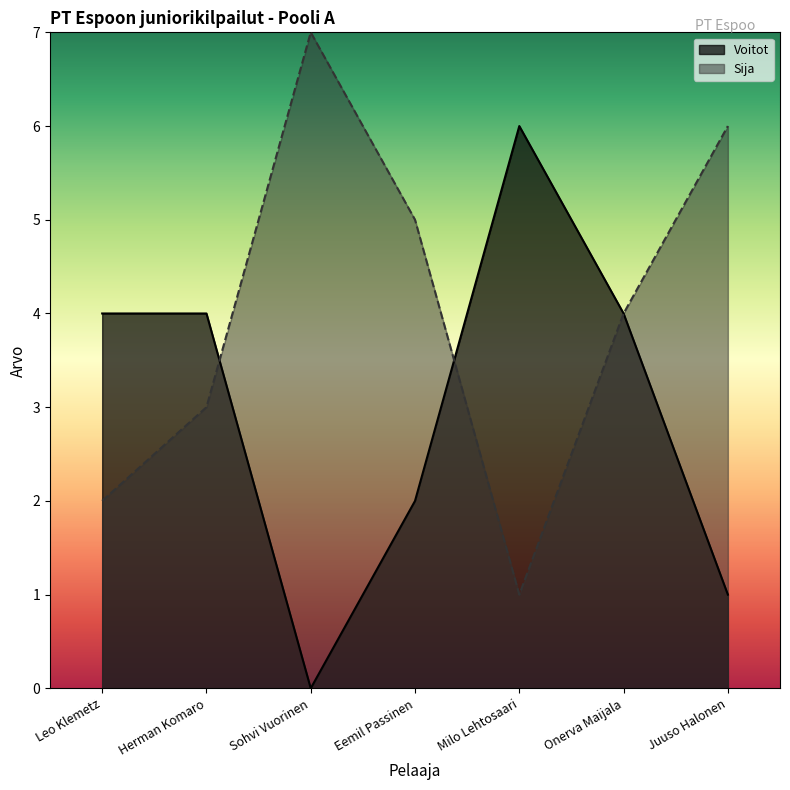

What are all the series names shown in the legend?

Voitot, Sija